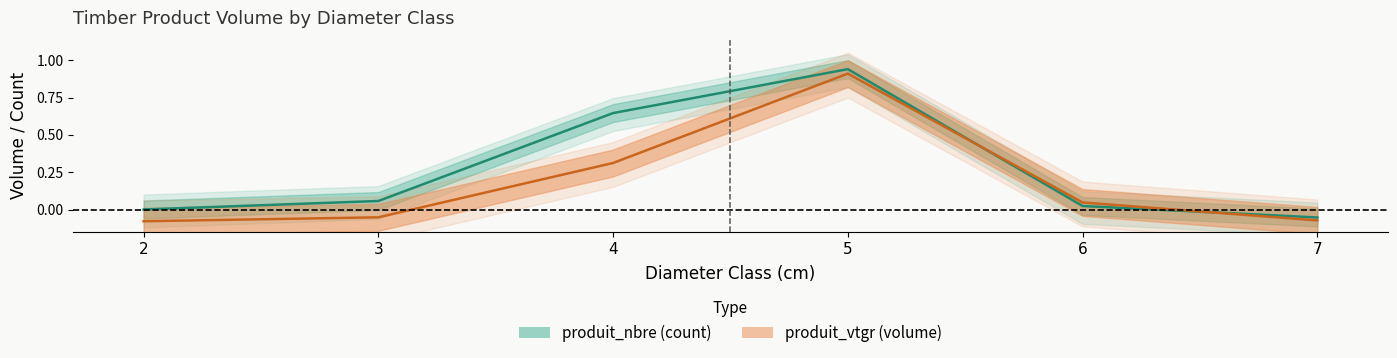

At which category is the sum across all series the highest?

5